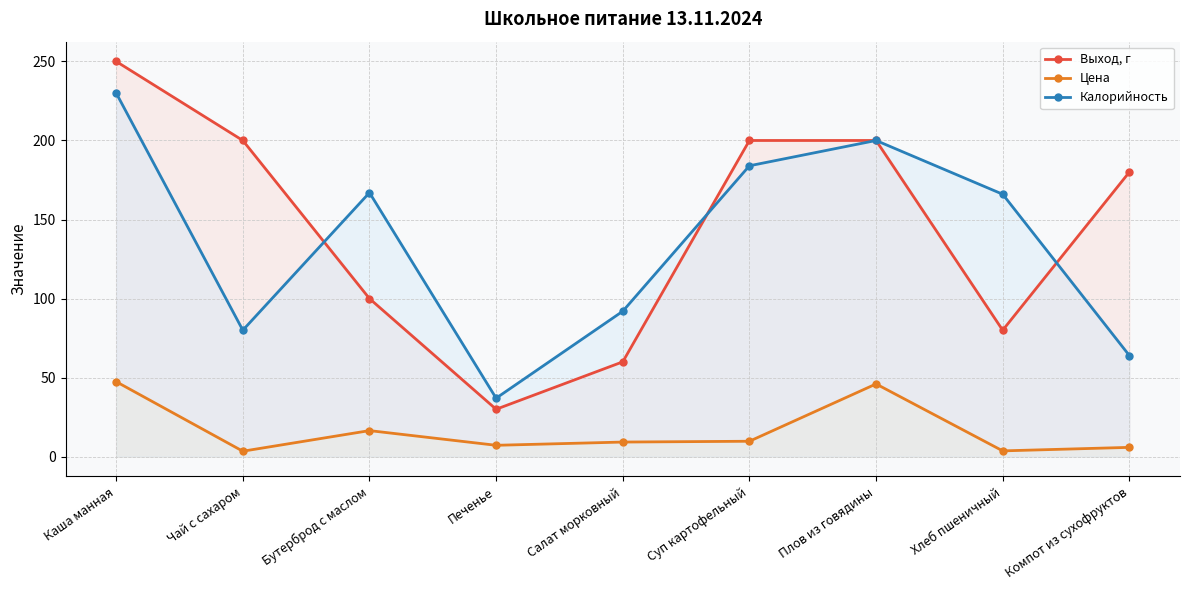

How many lines are shown in the chart?

3